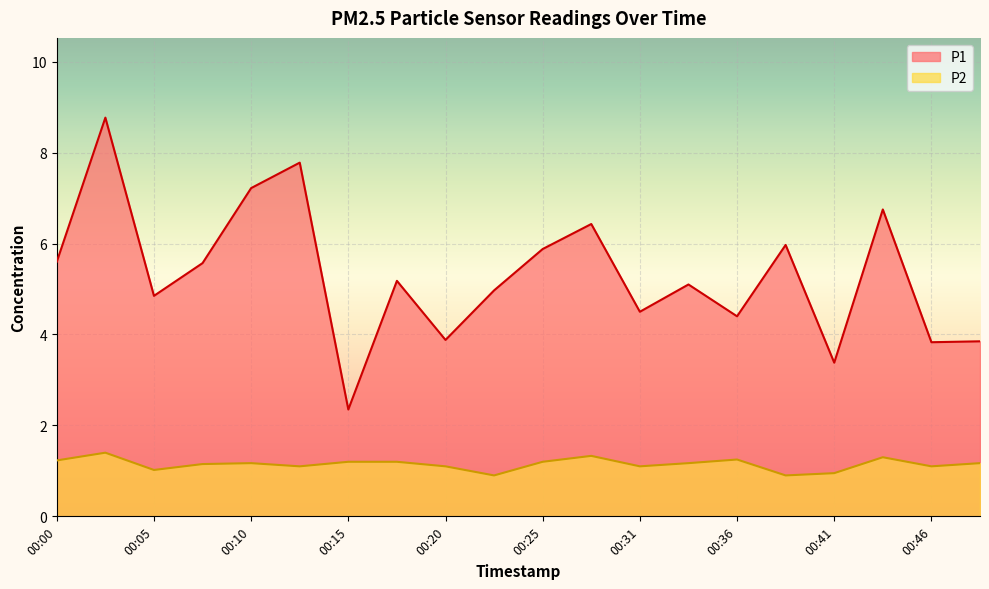

True or false: P2 and P1 cross at least once.

False